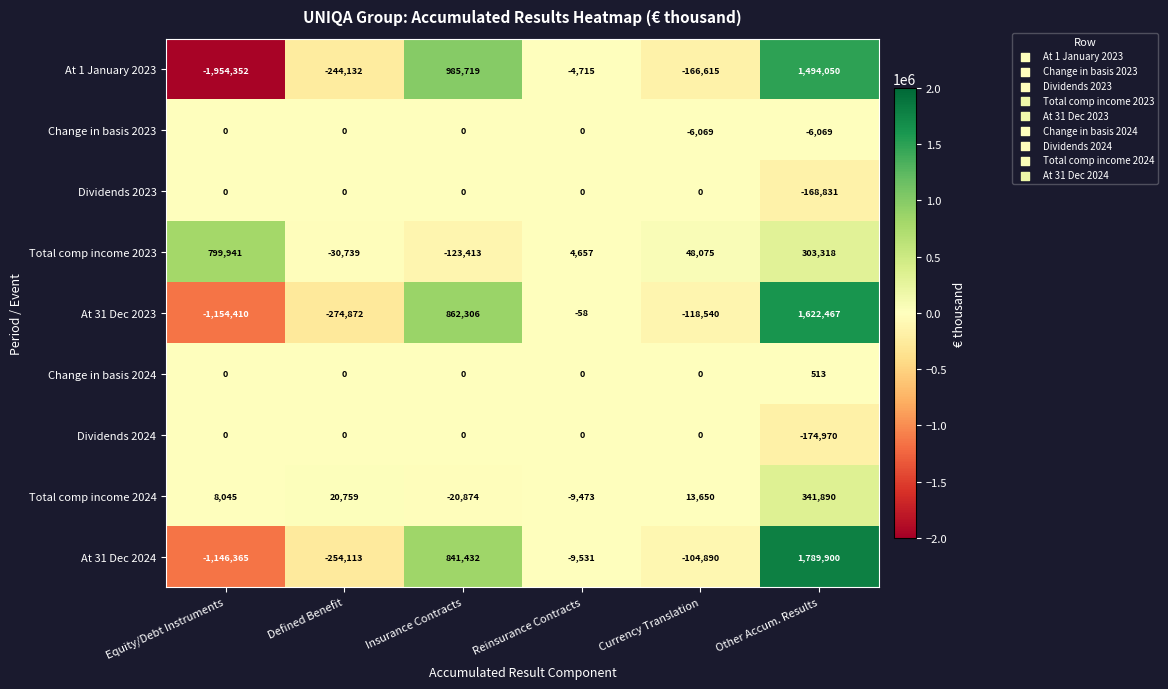

What is the spread (max minus min) of values at Equity/Debt Instruments?

2754293